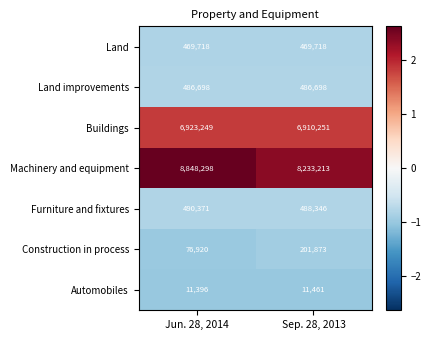

What is the approximate value of Machinery and equipment at Sep. 28, 2013, to the nearest 100?

8233200